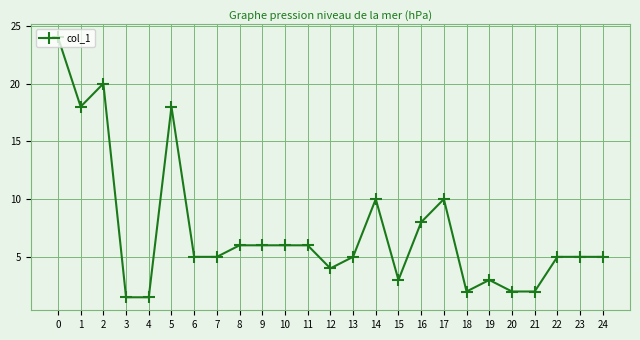

Is it true that the value at 4 is 1.5?

True